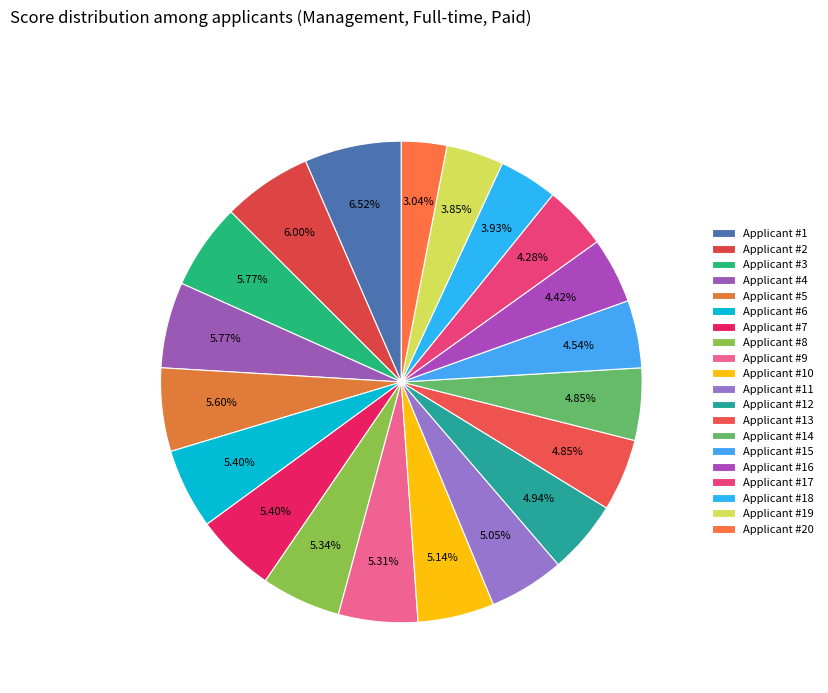

How many slices are in this pie chart?

20